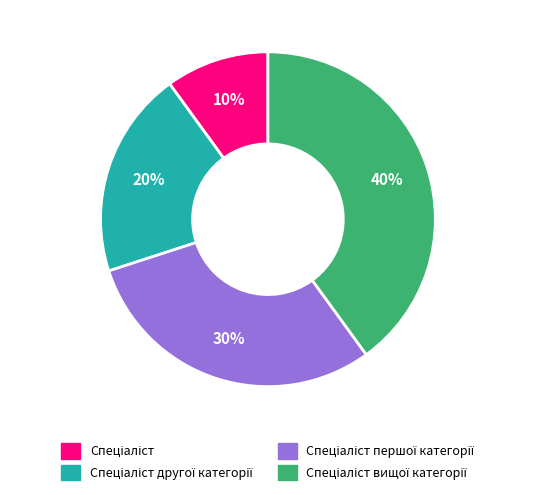

Is there a majority slice in this chart?

No